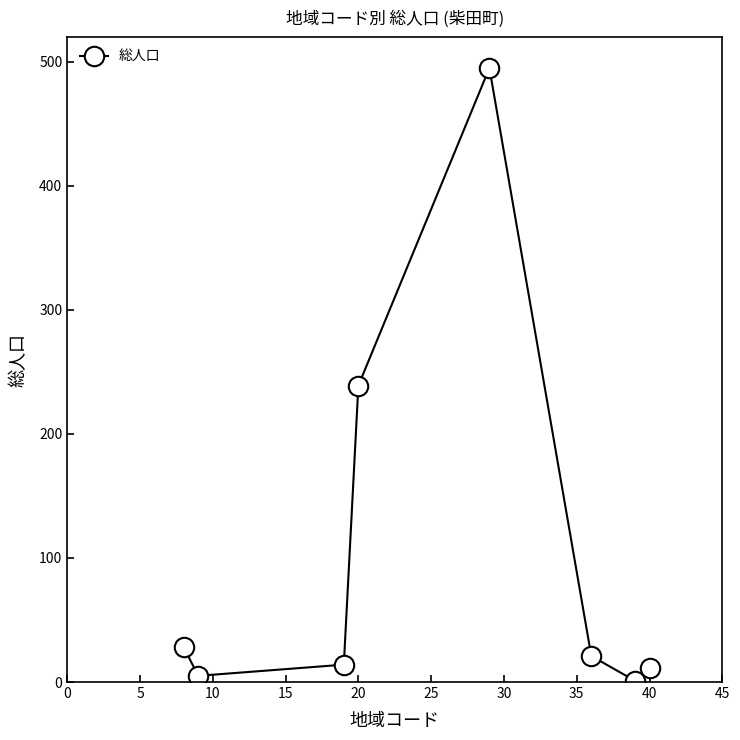

How many points are lower than both their immediate neighbors (excluding endpoints)?

2